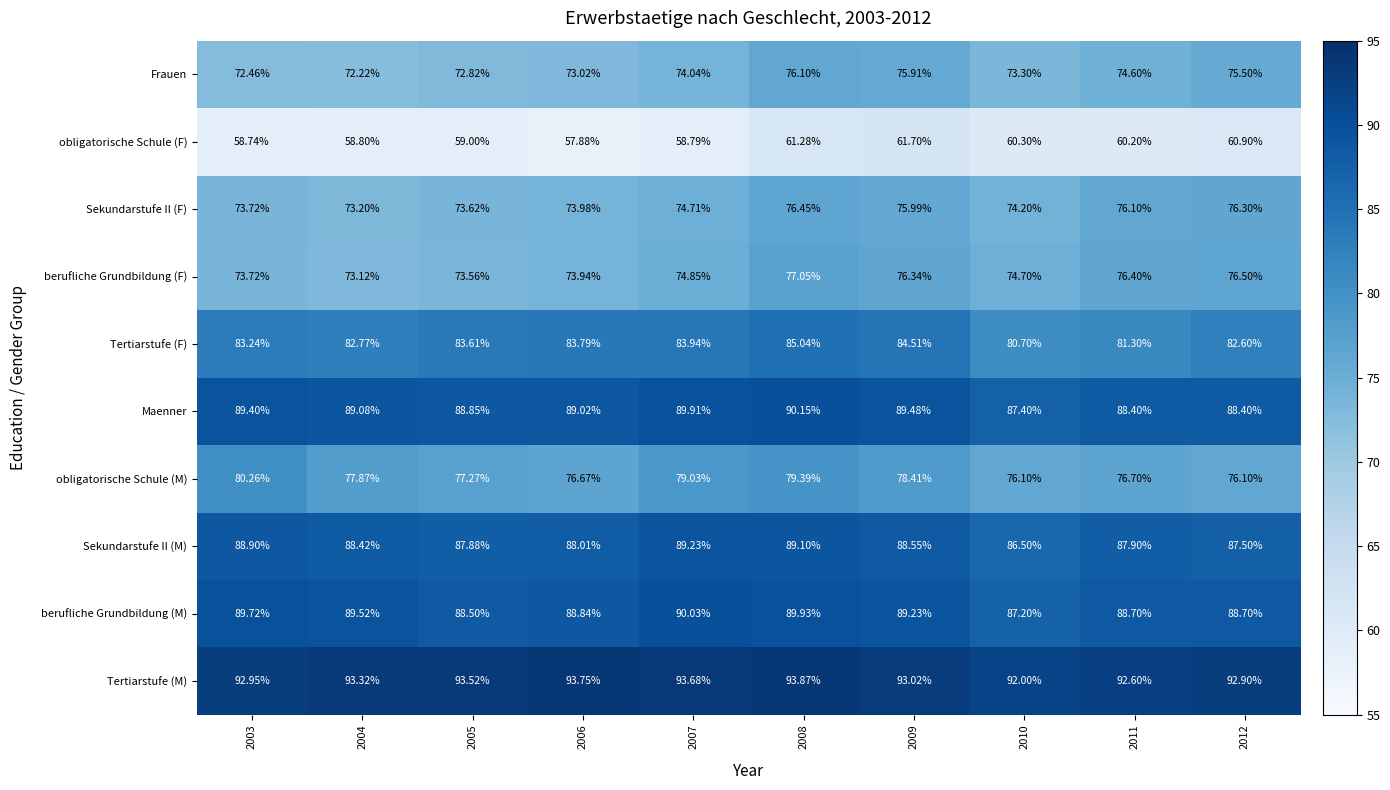

How many values in the berufliche Grundbildung (M) series are below 89?

5